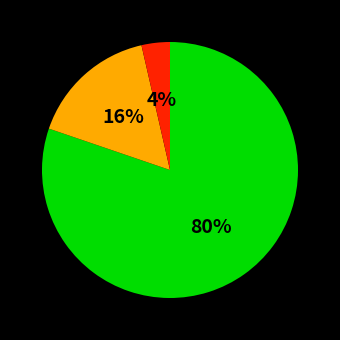

Is there any slice that represents more than half of the pie?

Yes